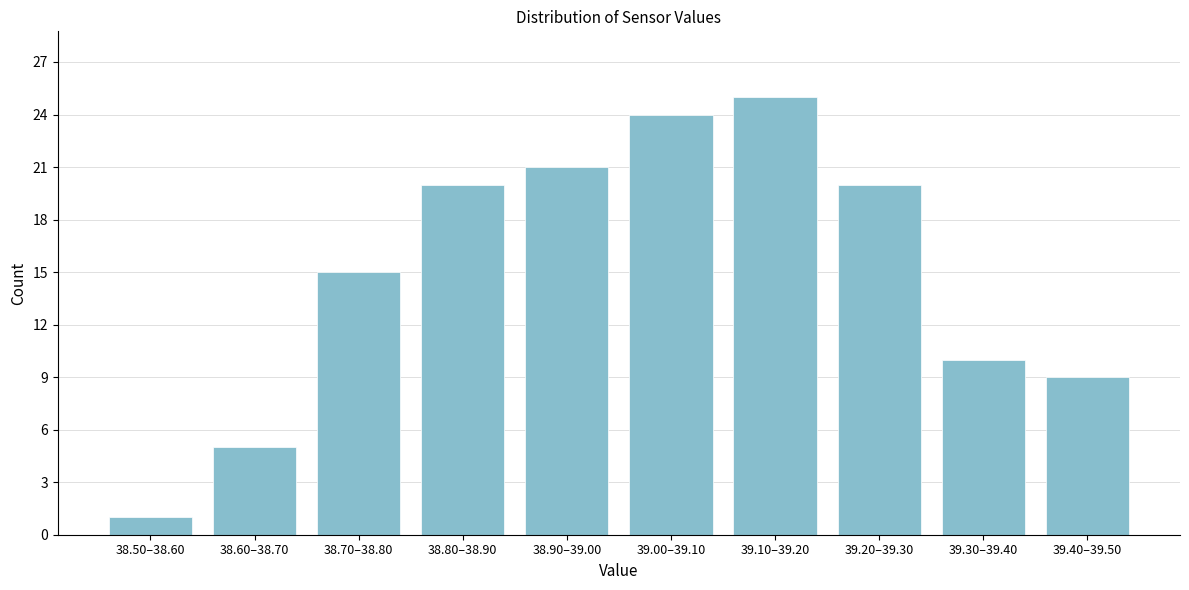

Reading right to left, extract all data points from this chart.

9	10	20	25	24	21	20	15	5	1